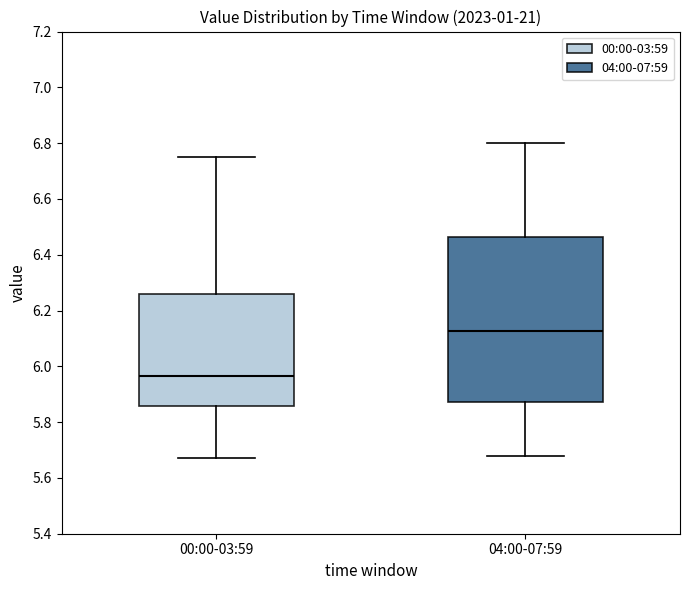

Comparing the boxes themselves (not the whiskers), which one is the tallest?

04:00-07:59